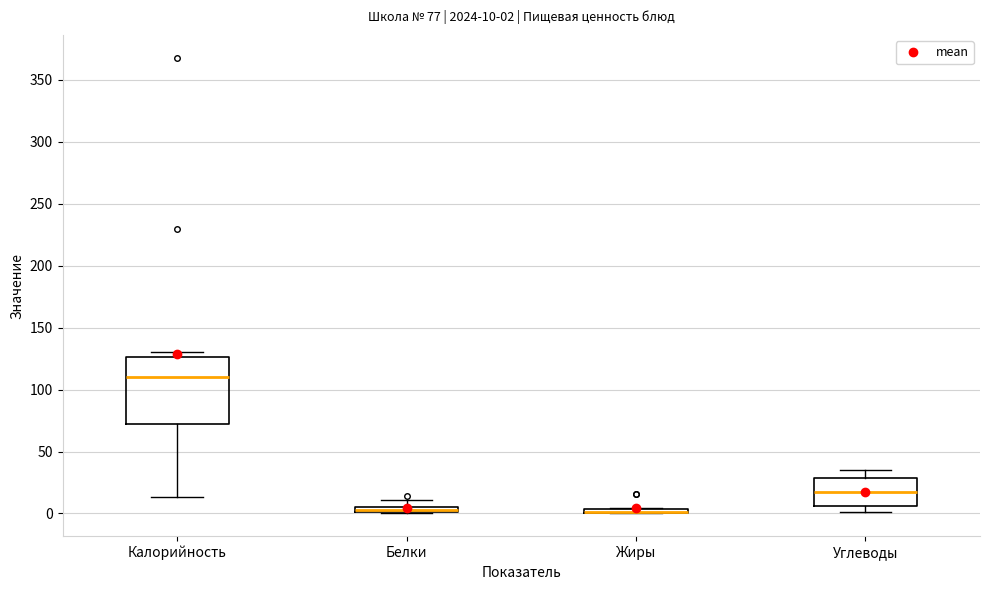

Comparing the boxes themselves (not the whiskers), which one is the tallest?

Калорийность